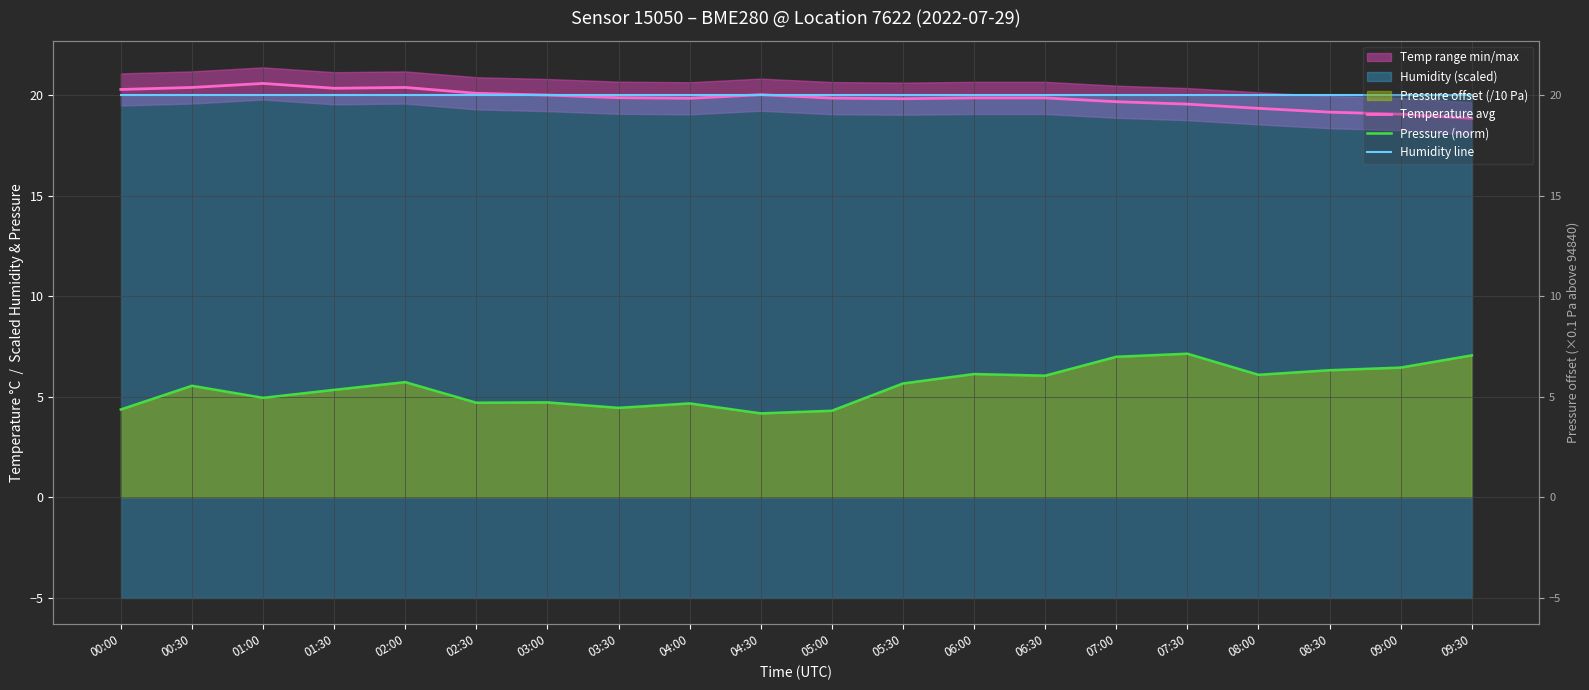

Reading left to right, extract all data points from this chart.

Temperature avg: 20.3	20.4	20.6	20.4	20.4	20.1	20.0	19.9	19.9	20.0	19.9	19.8	19.9	19.9	19.7	19.6	19.4	19.2	19.1	18.9
Pressure (norm): 4.4	5.5	4.9	5.3	5.7	4.7	4.7	4.4	4.7	4.2	4.3	5.7	6.1	6.0	7.0	7.1	6.1	6.3	6.5	7.1
Humidity line: 20.0	20.0	20.0	20.0	20.0	20.0	20.0	20.0	20.0	20.0	20.0	20.0	20.0	20.0	20.0	20.0	20.0	20.0	20.0	20.0